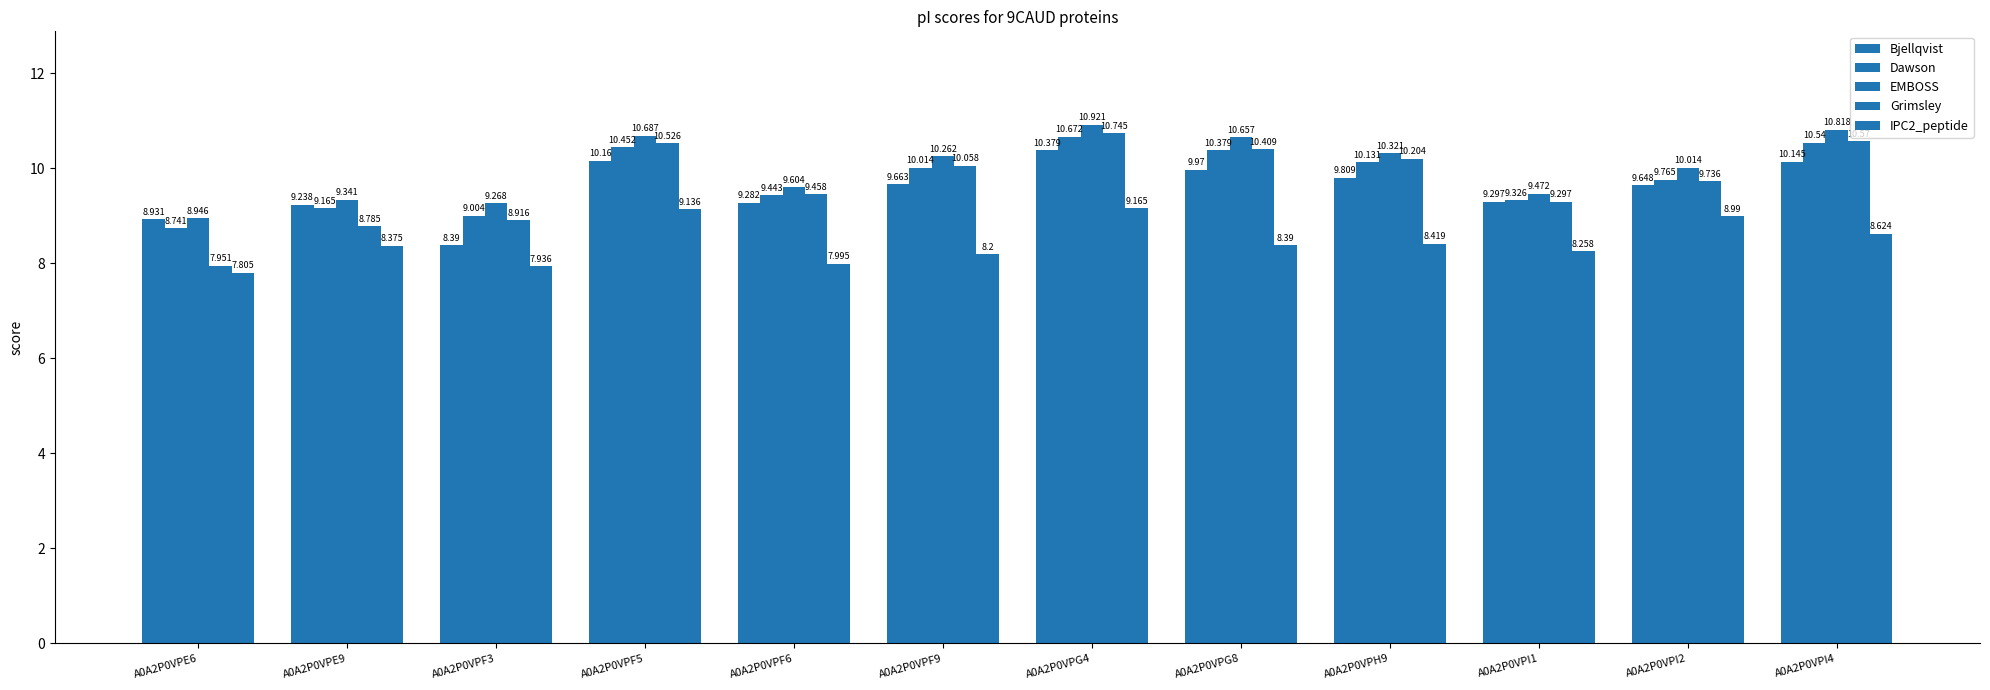

Count the number of data series in this chart.

5